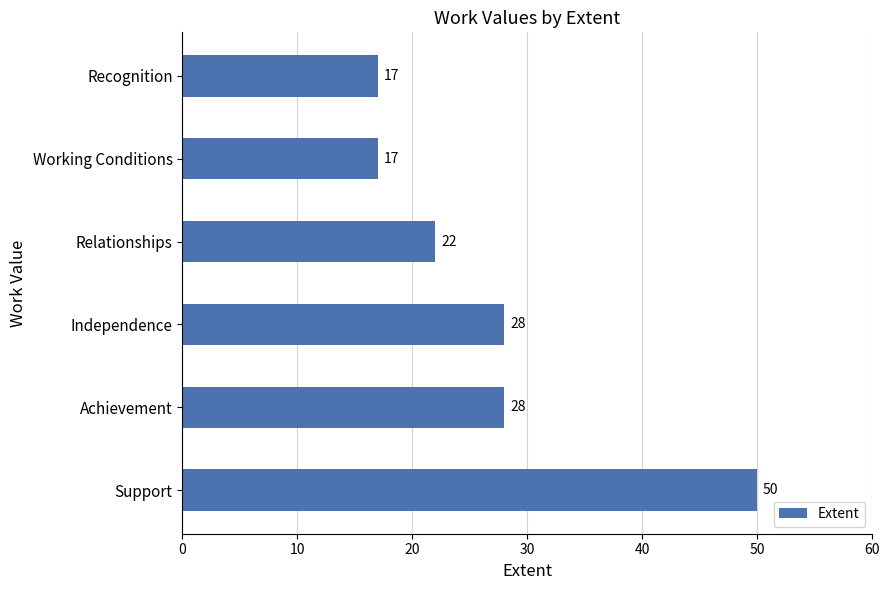

Reading bottom to top, list all the values displayed in this chart.

Support=50	Achievement=28	Independence=28	Relationships=22	Working Conditions=17	Recognition=17